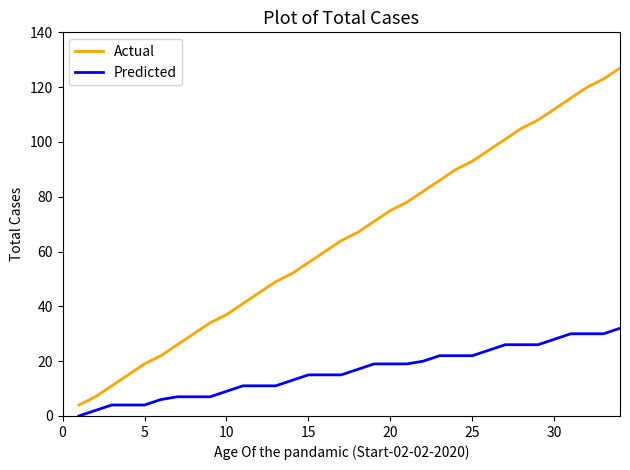

True or false: Actual and Predicted cross at least once.

False